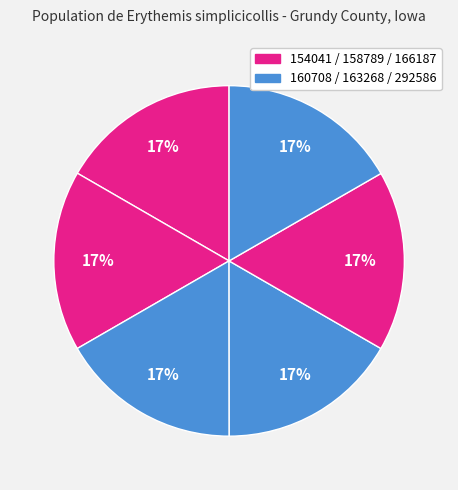

To the nearest percent, what is the average slice percentage?

17%